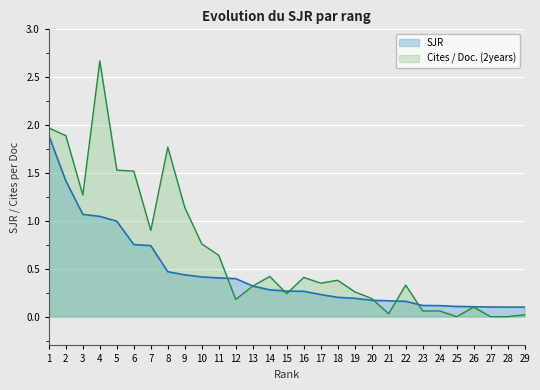

True or false: Cites / Doc. (2years) and SJR intersect in this chart.

True